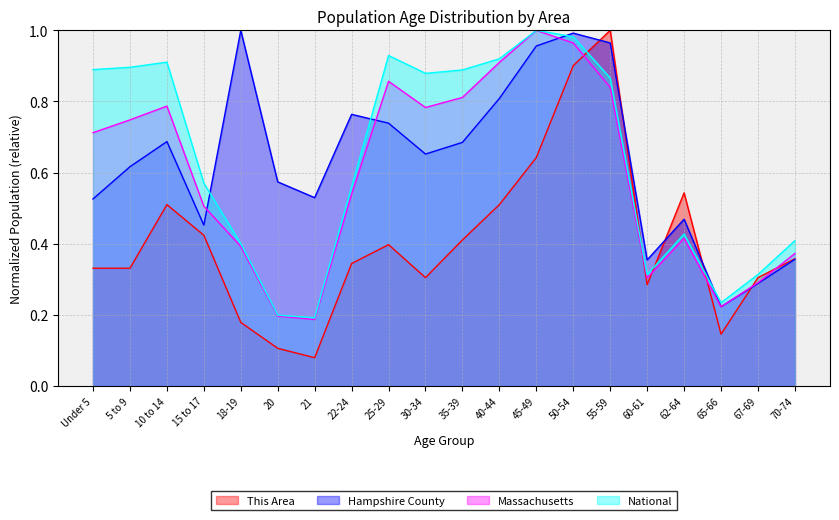

The National series shows 0.2 at 60-61. True or false?

False